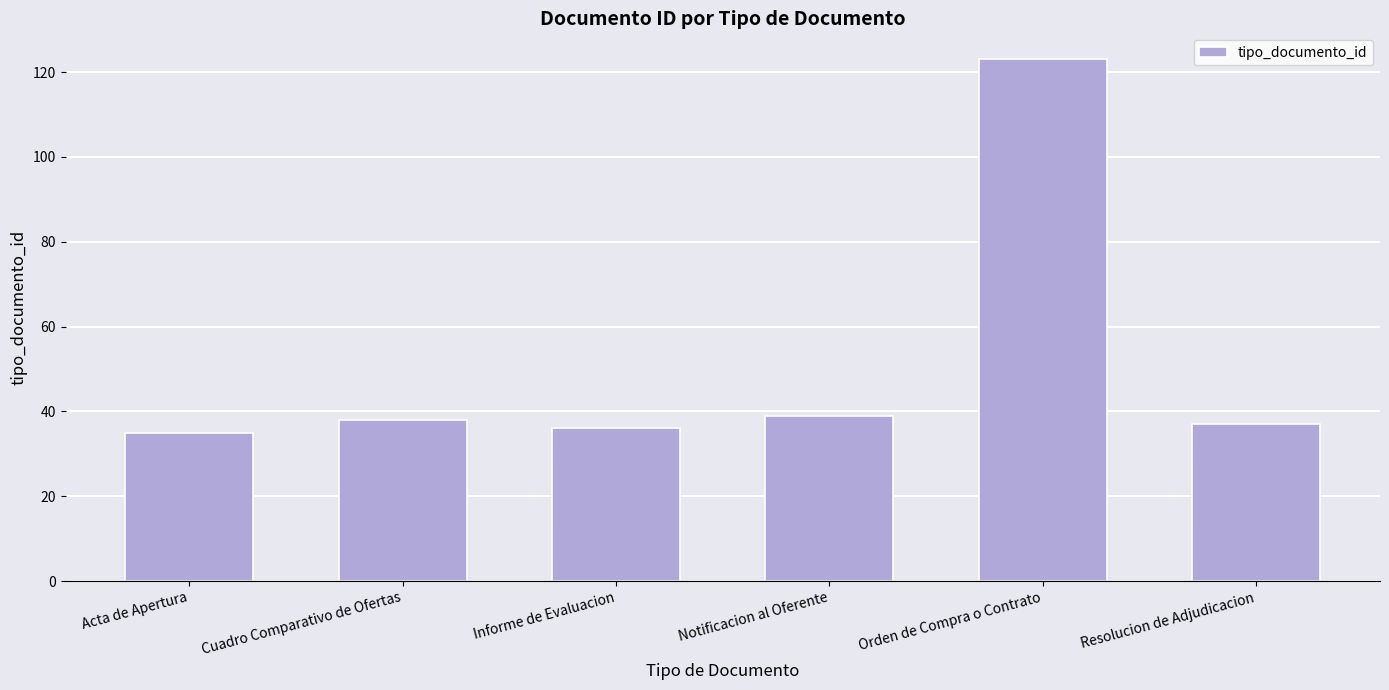

True or false: the data shows 38 at Cuadro Comparativo de Ofertas.

True